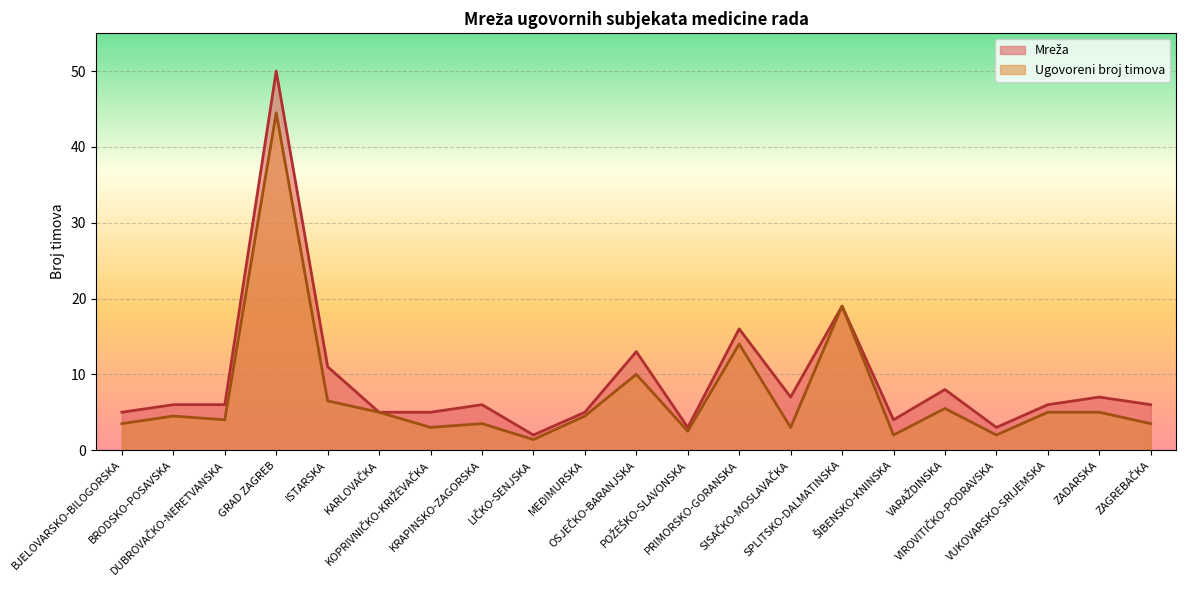

Which series changed the most between KARLOVAČKA and PRIMORSKO-GORANSKA?

Mreža